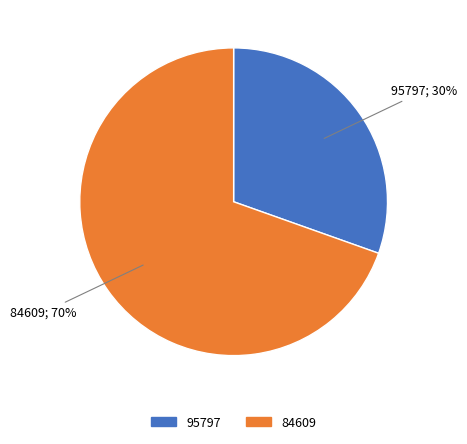

Combined, do 95797 and 84609 account for over 50%?

Yes